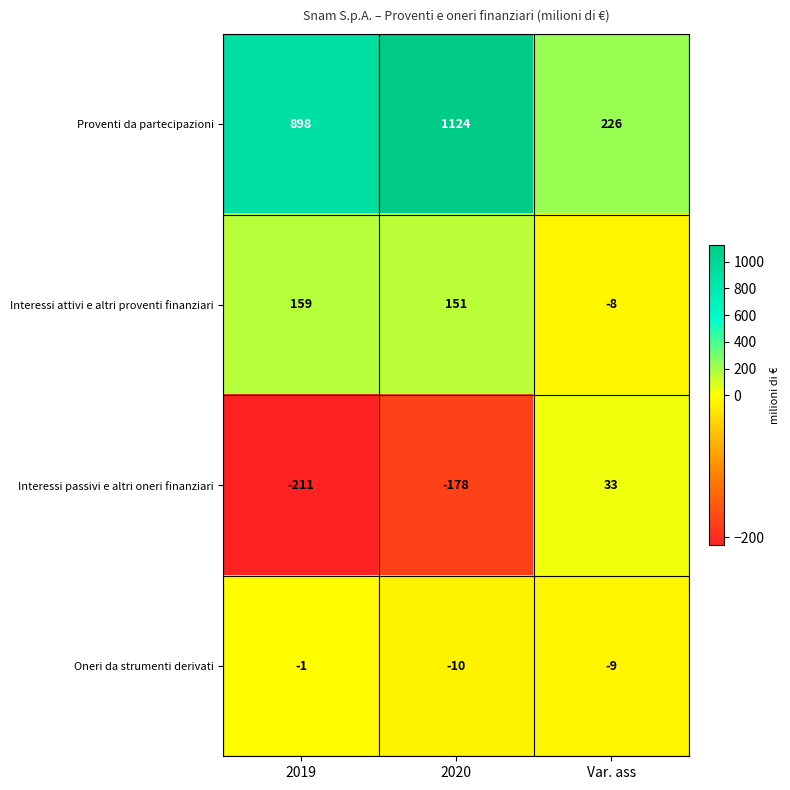

The Proventi da partecipazioni series shows 115 at Var. ass. True or false?

False